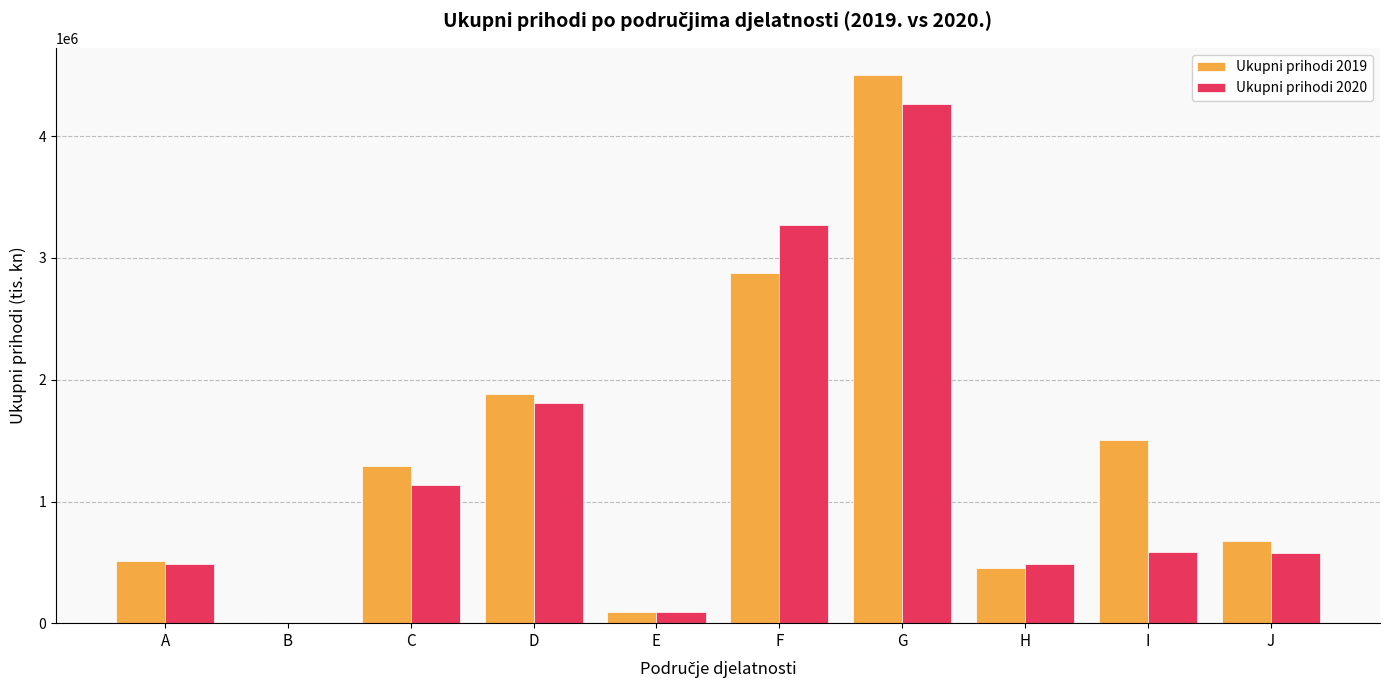

Does the chart contain stacked bars?

No